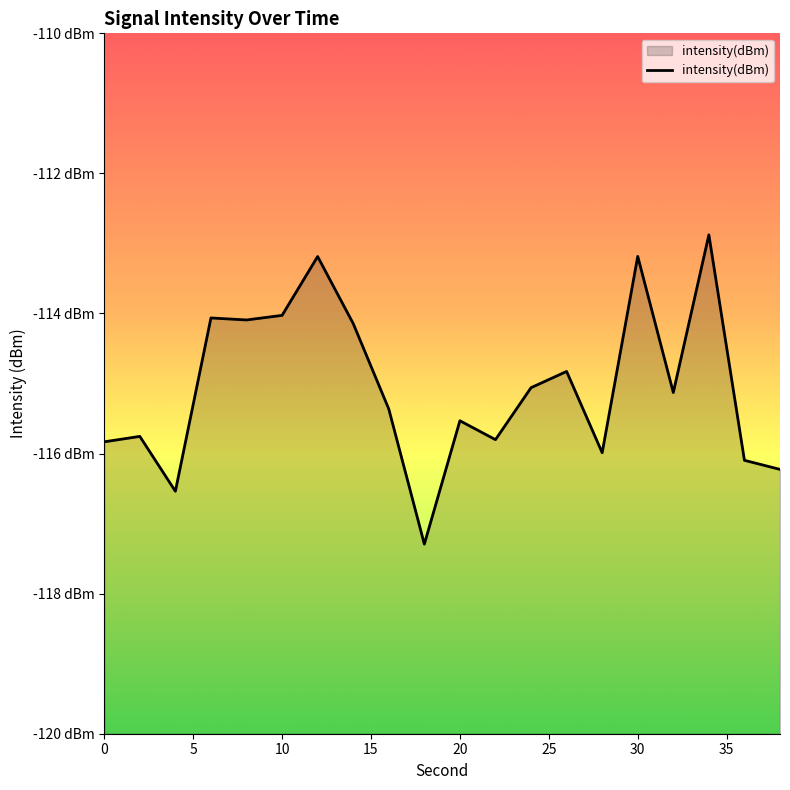

How many interior local valleys (lower than both neighbors) does the data have?

6